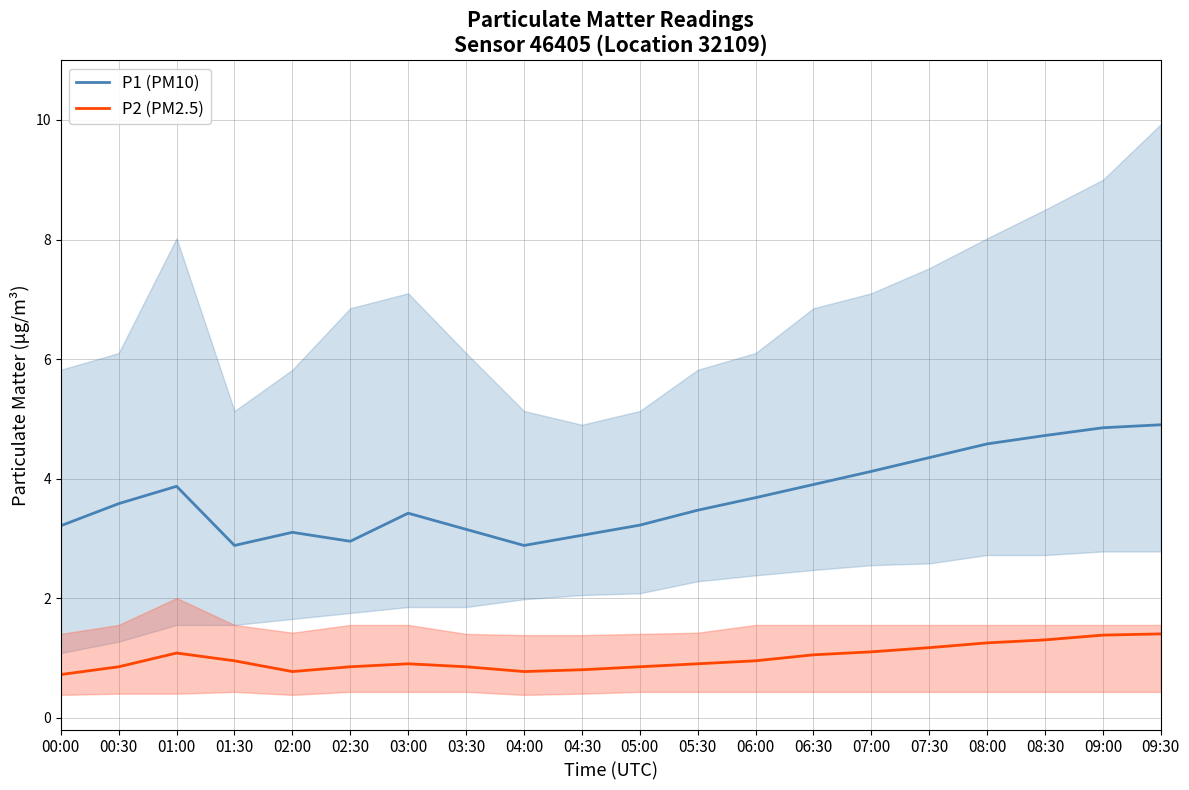

True or false: P1 (PM10) has a value of 5.3 at 05:00.

False